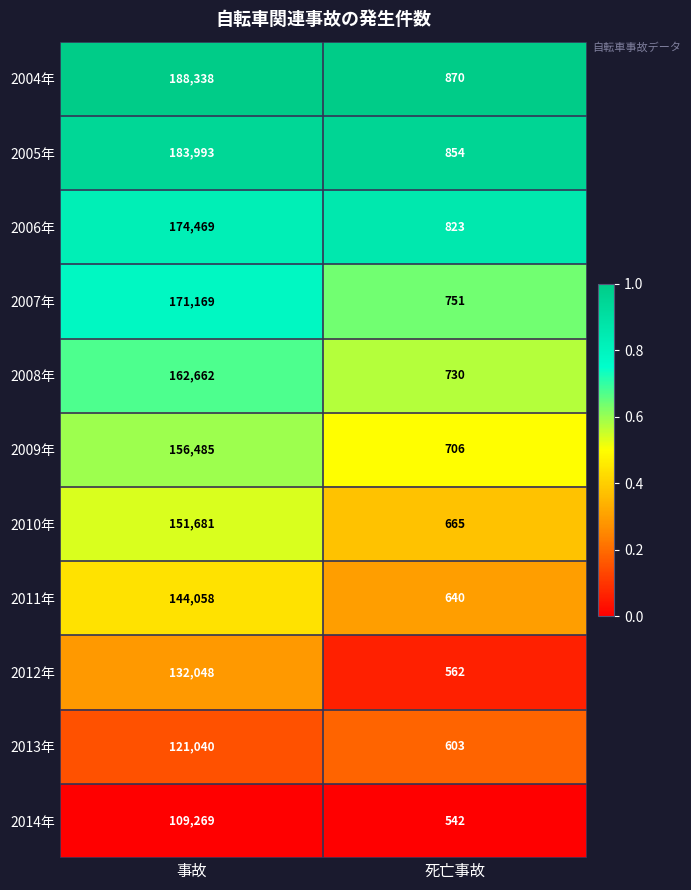

The value of 2007年 at 死亡事故 is 240. True or false?

False